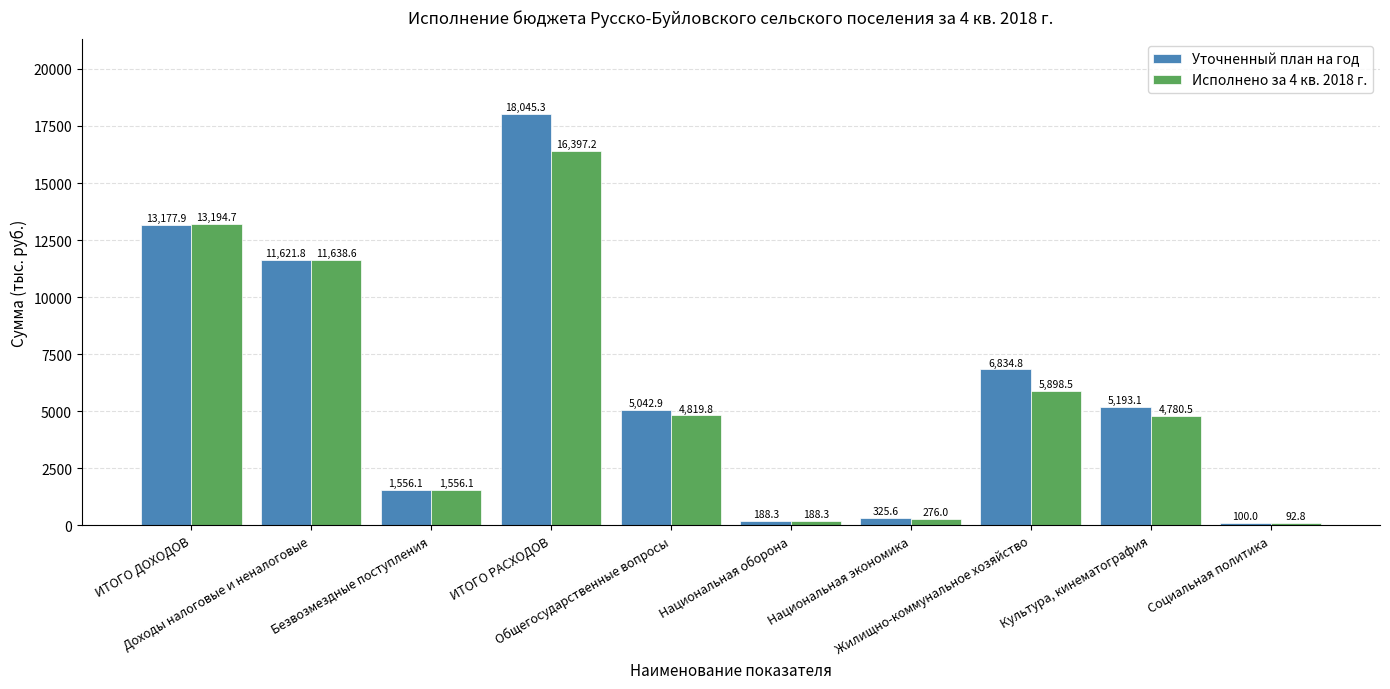

List the labels in order of Уточненный план на год value, smallest first.

Социальная политика, Национальная оборона, Национальная экономика, Безвозмездные поступления, Общегосударственные вопросы, Культура, кинематография, Жилищно-коммунальное хозяйство, Доходы налоговые и неналоговые, ИТОГО ДОХОДОВ, ИТОГО РАСХОДОВ